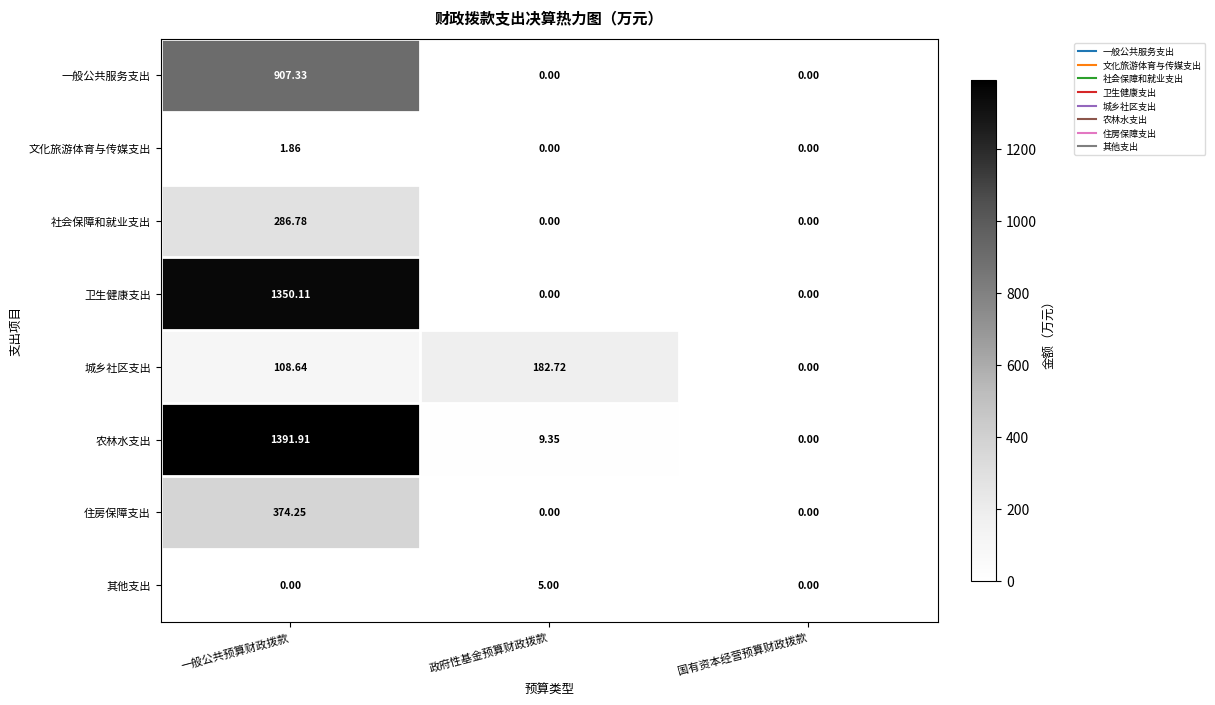

Which category has the highest value in the 卫生健康支出 series?

一般公共预算财政拨款